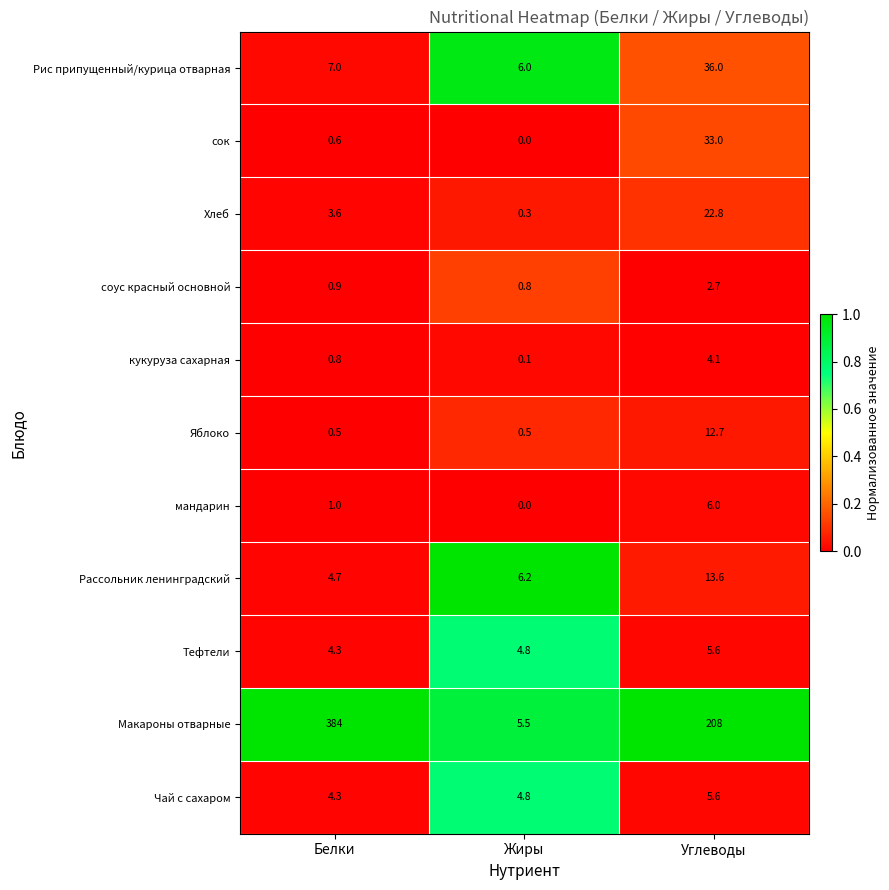

List the labels in order of Макароны отварные value, largest first.

Белки, Углеводы, Жиры